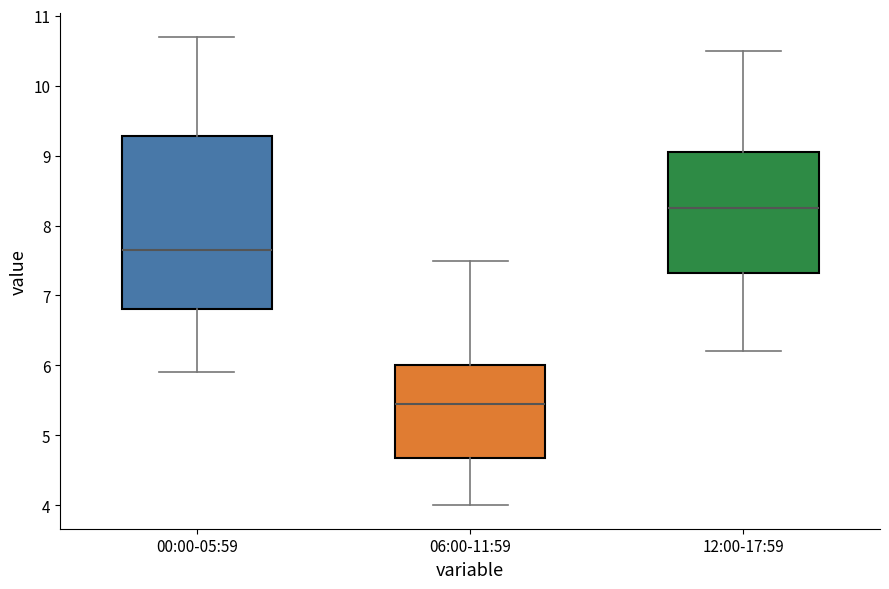

Where is the lower edge of the box for 06:00-11:59 on the y-axis? The values are not printed on the chart, so give them approximately, as read against the axis.

4.7